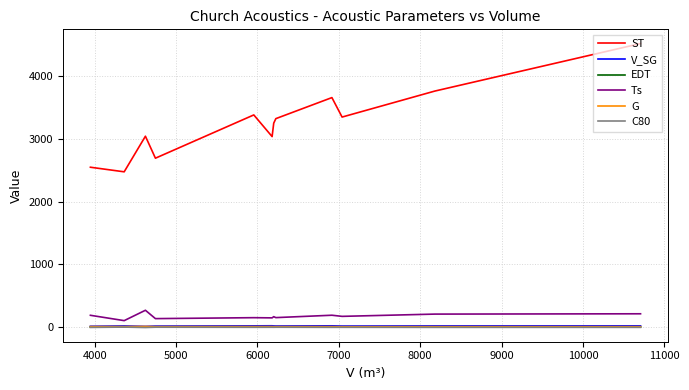

What is the difference between the V_SG values at 4000 and 10000?

1.0